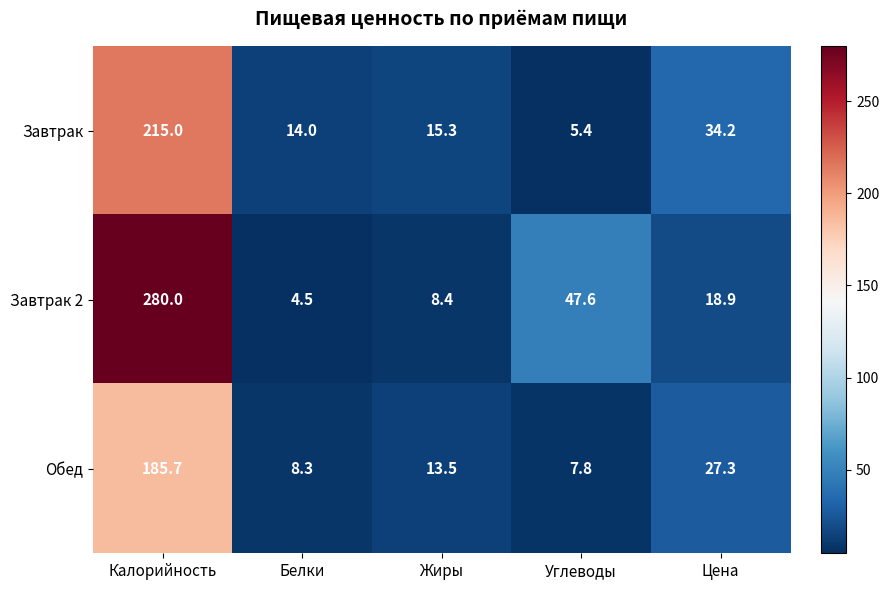

How many series are shown in this chart?

3